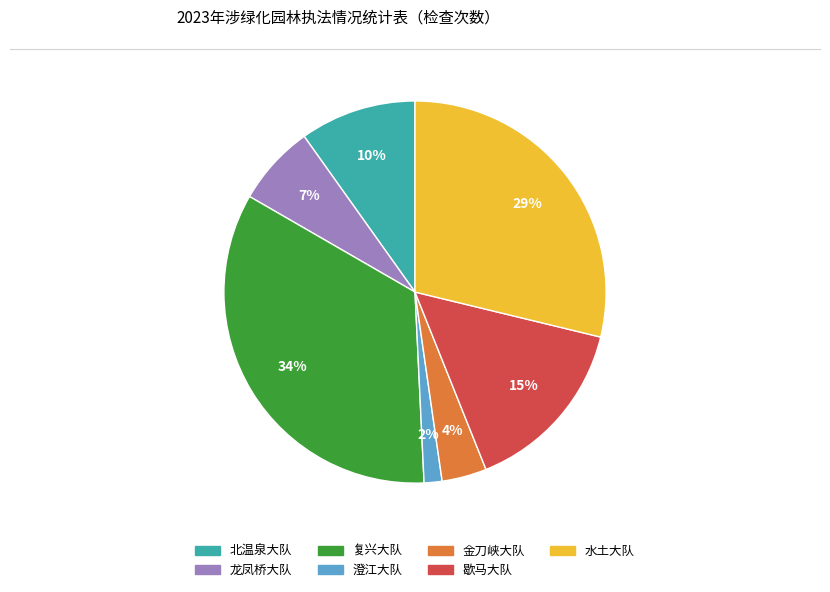

Between 龙凤桥大队 and 金刀峡大队, which is larger?

龙凤桥大队